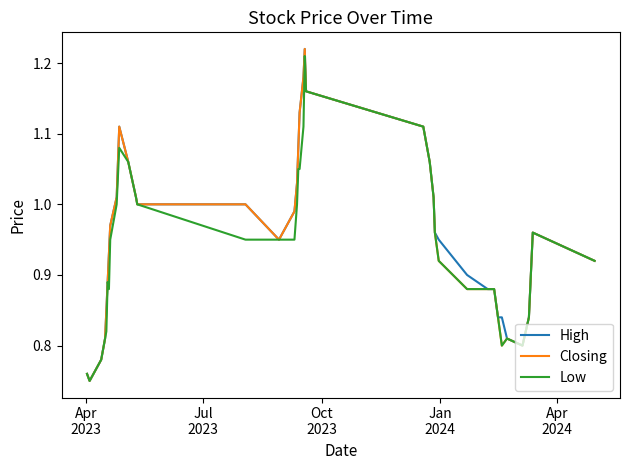

Does the chart have visible grid lines?

No